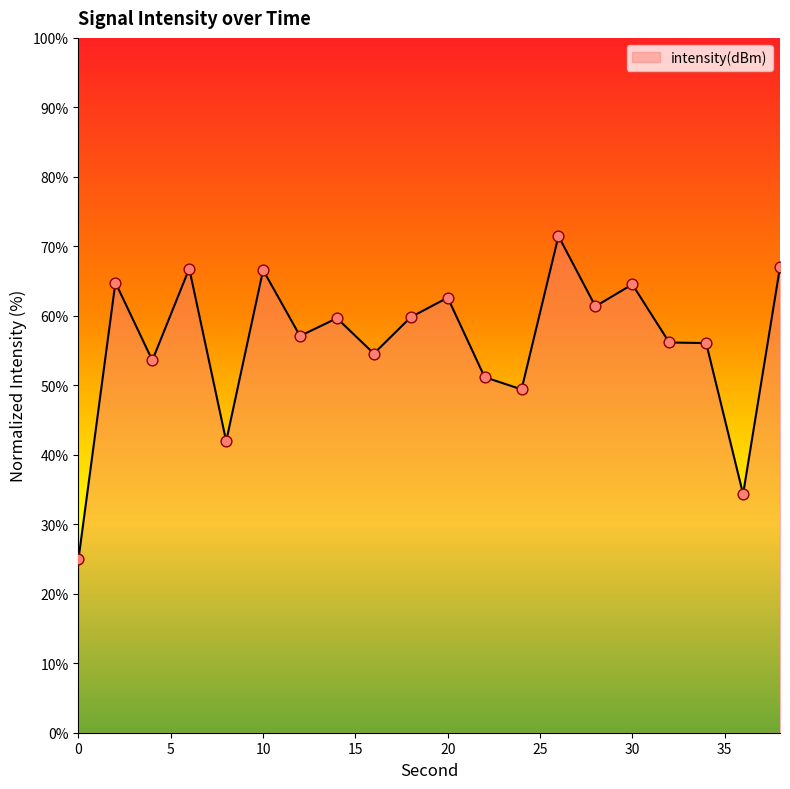

What is the smallest value displayed?

25.0